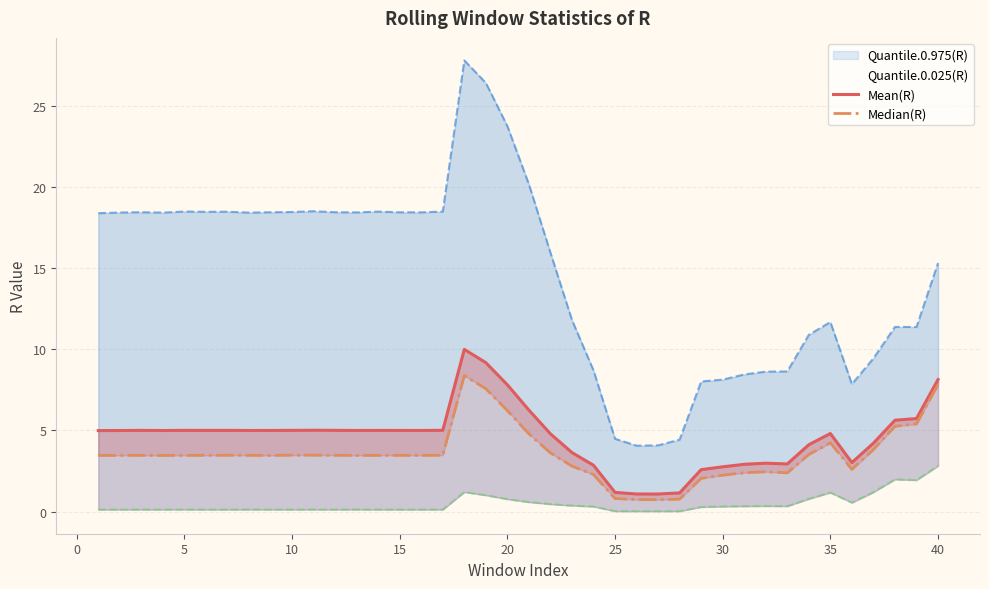

True or false: Mean(R) has a value of 2.6 at 35.

False